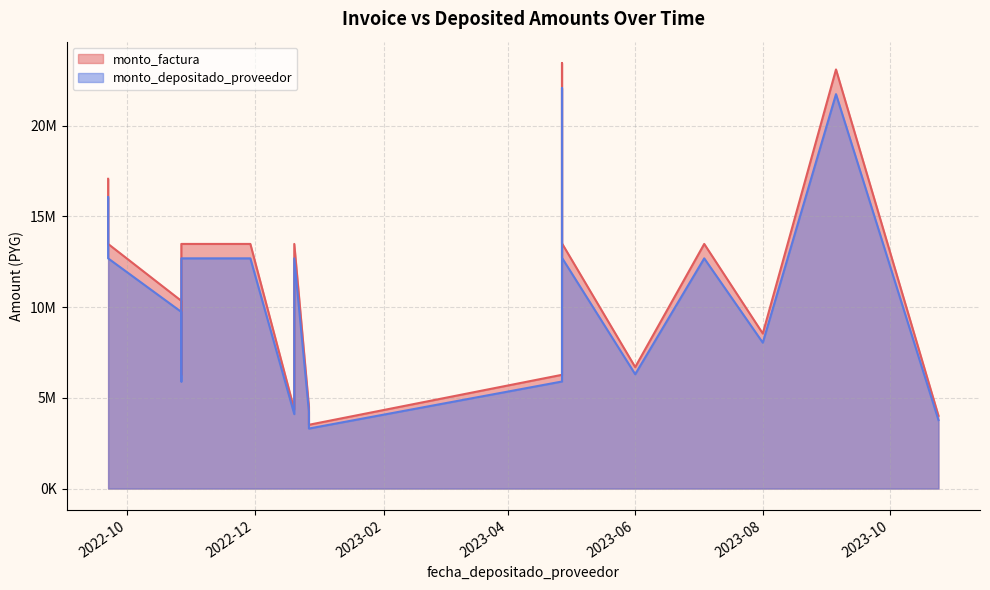

Between 2022-12-20 and 2022-12-20, which series saw the biggest shift?

monto_factura